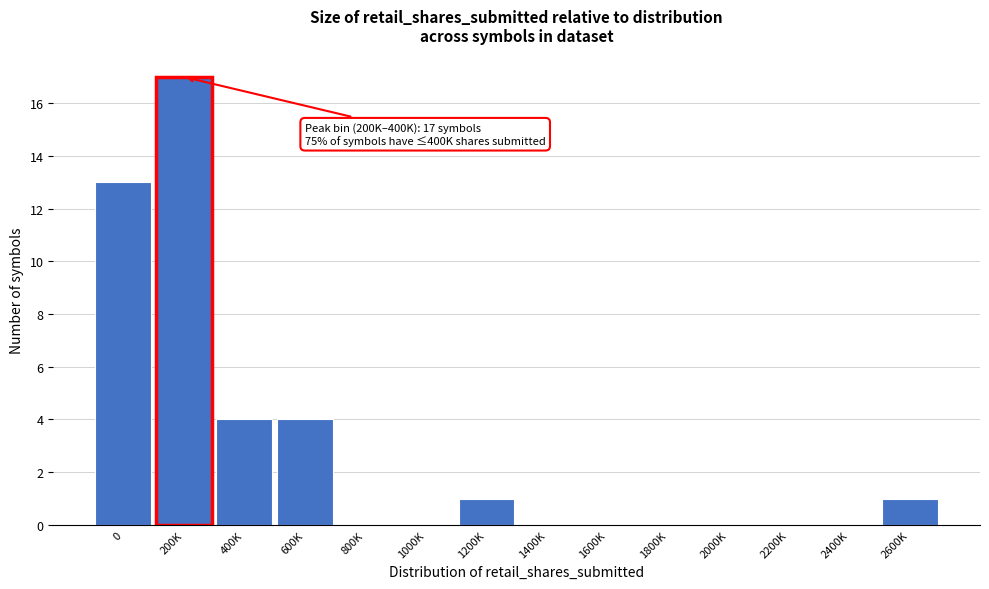

Reading right to left, transcribe all the data shown in this chart.

2600K=1	2400K=0	2200K=0	2000K=0	1800K=0	1600K=0	1400K=0	1200K=1	1000K=0	800K=0	600K=4	400K=4	200K=17	0=13